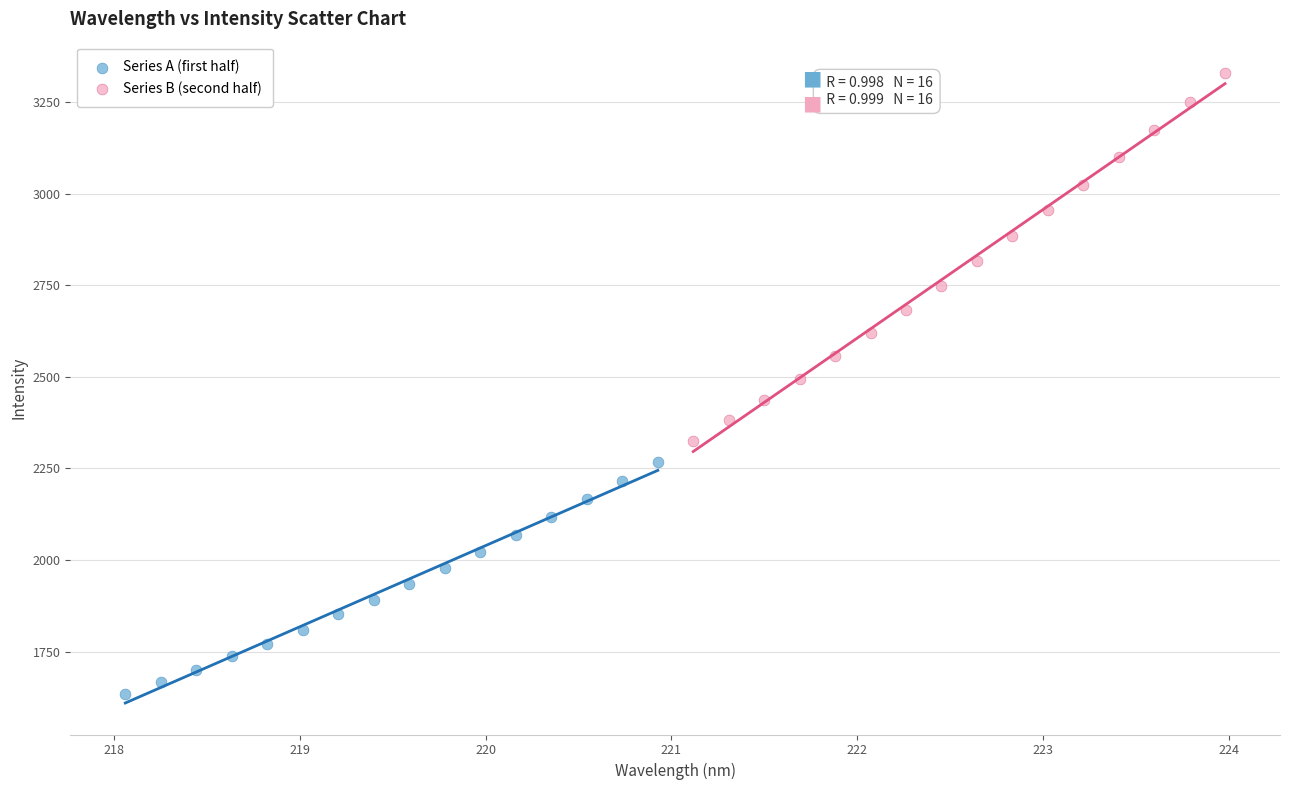

Which series contains the highest Y value?

Series B (second half)